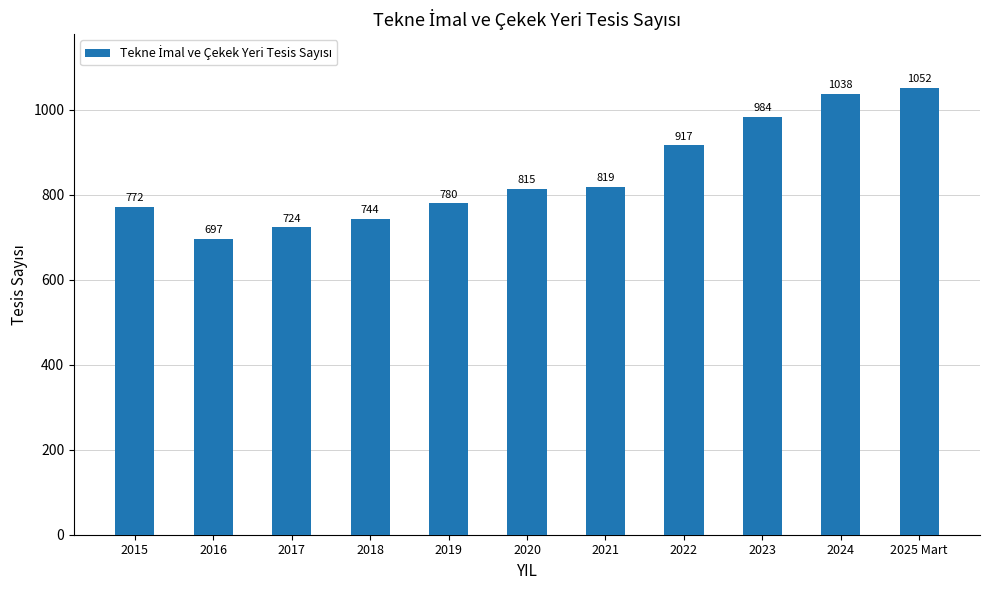

What position from the left is 2017?

3